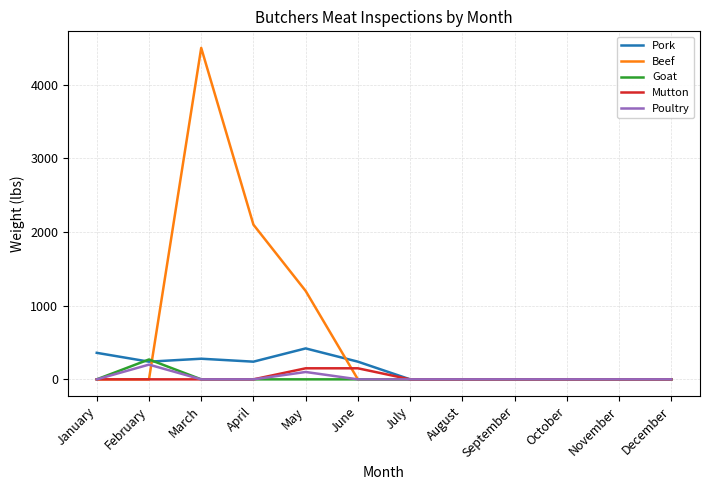

What is the greatest value displayed?

4500